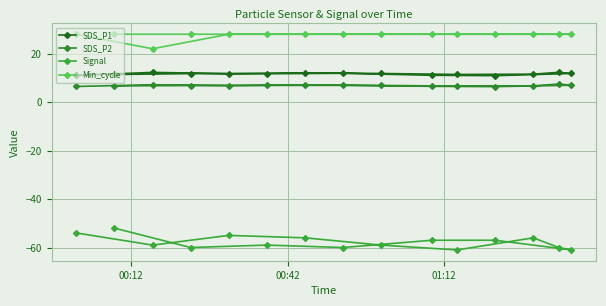

What are all the series names shown in the legend?

SDS_P1, SDS_P2, Signal, Min_cycle